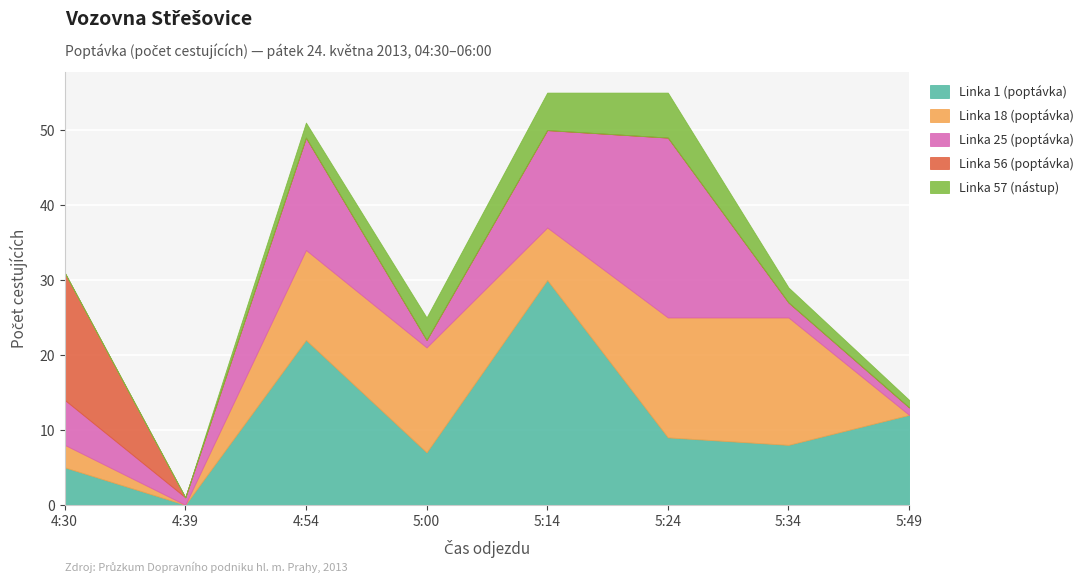

What is the average value of the Linka 57 (nástup) series?

2